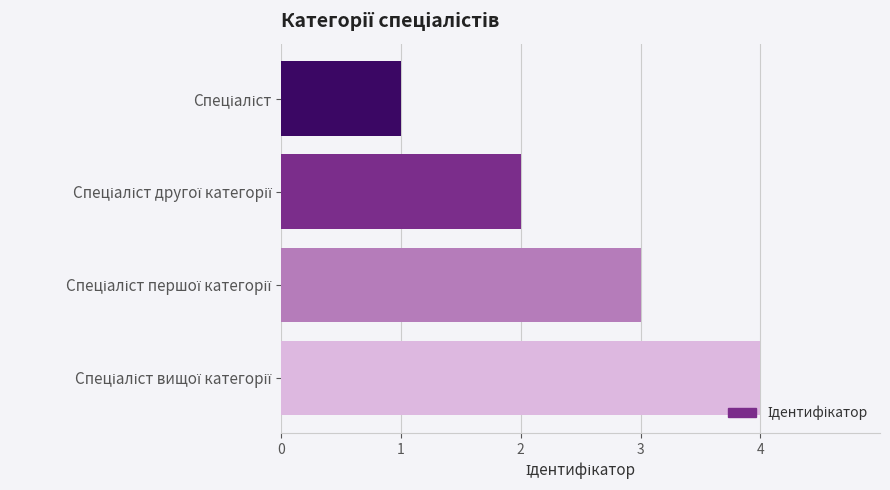

What is the difference between the maximum and minimum values?

3